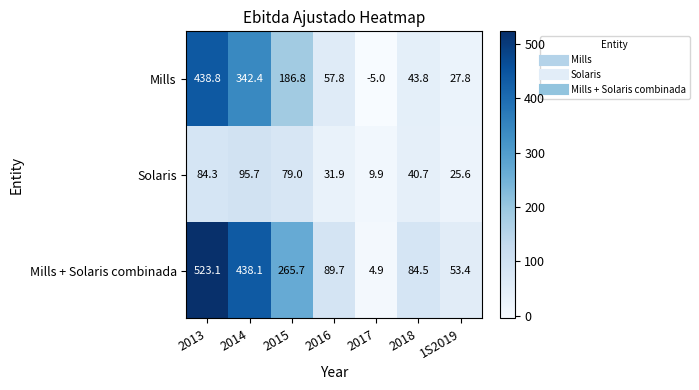

Which series has the largest total across all categories?

Mills + Solaris combinada